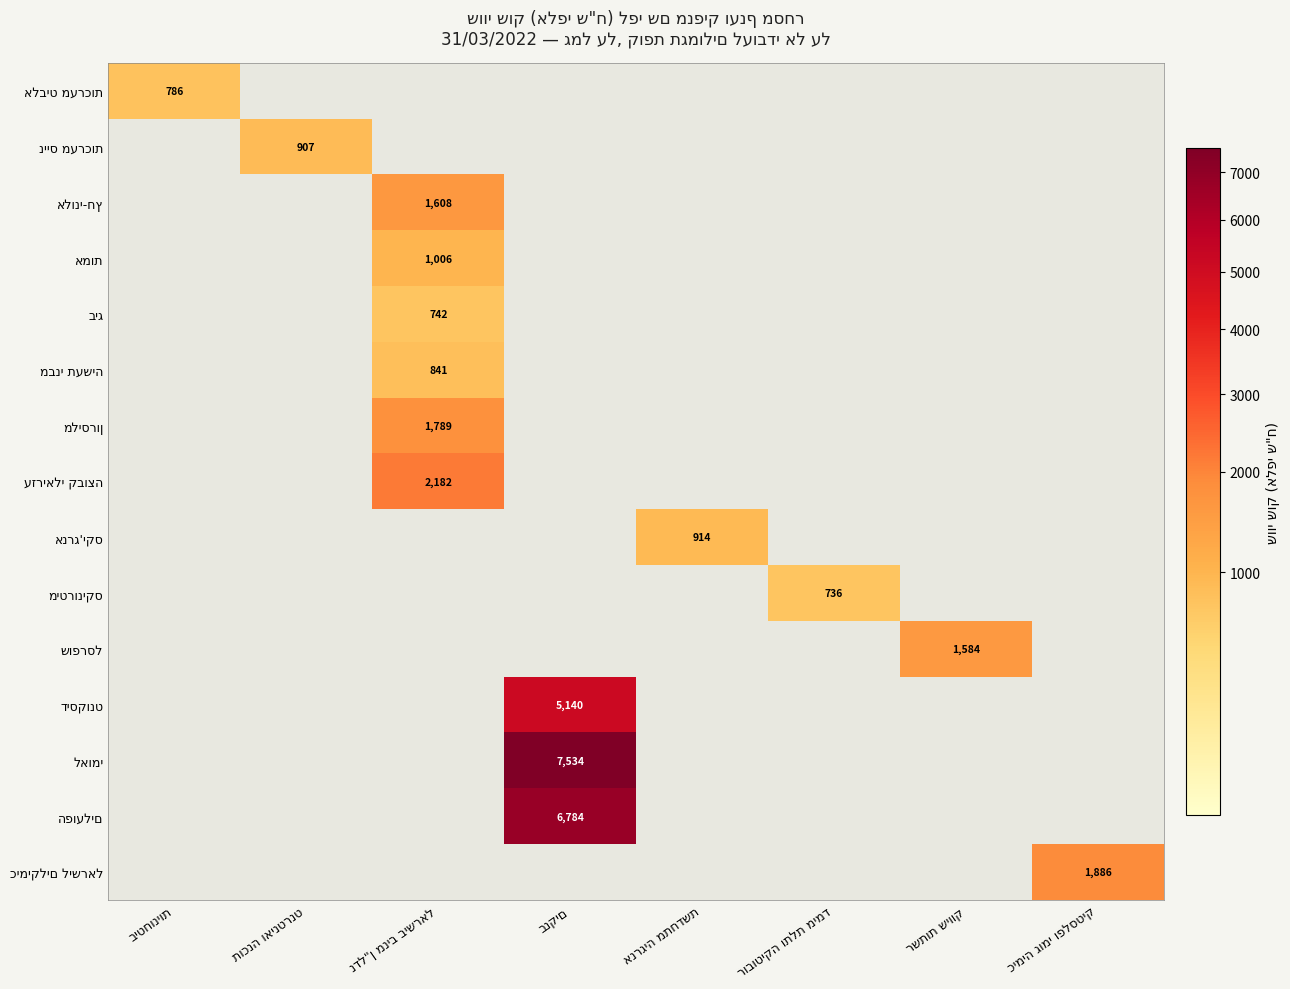

The אנרג'יקס series shows 0.0 at כימיה גומי ופלסטיק. True or false?

True